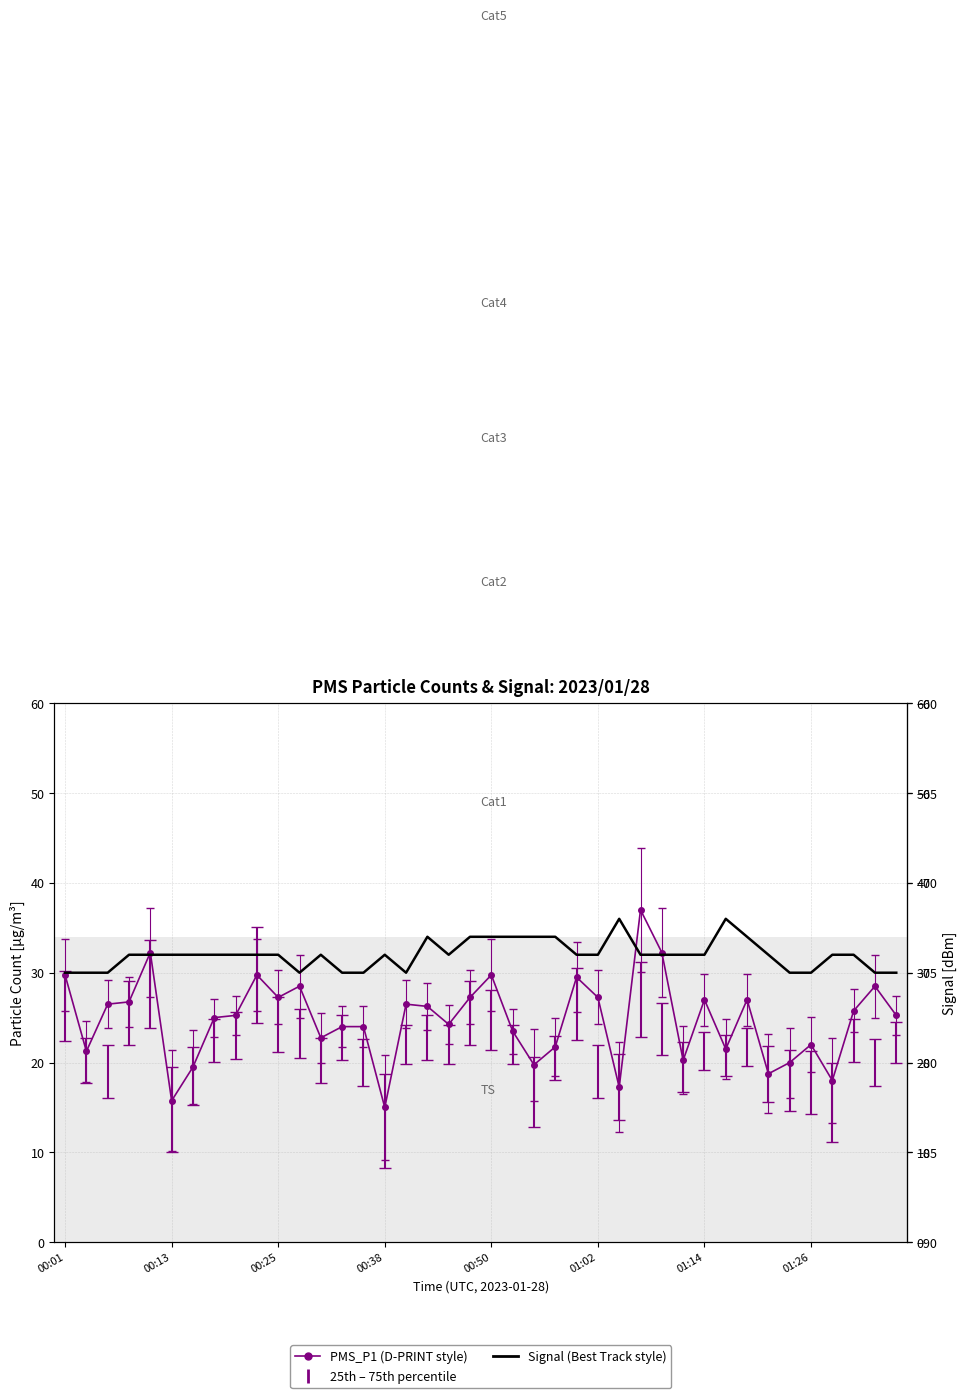

Is this an area chart (filled region under the line)?

No